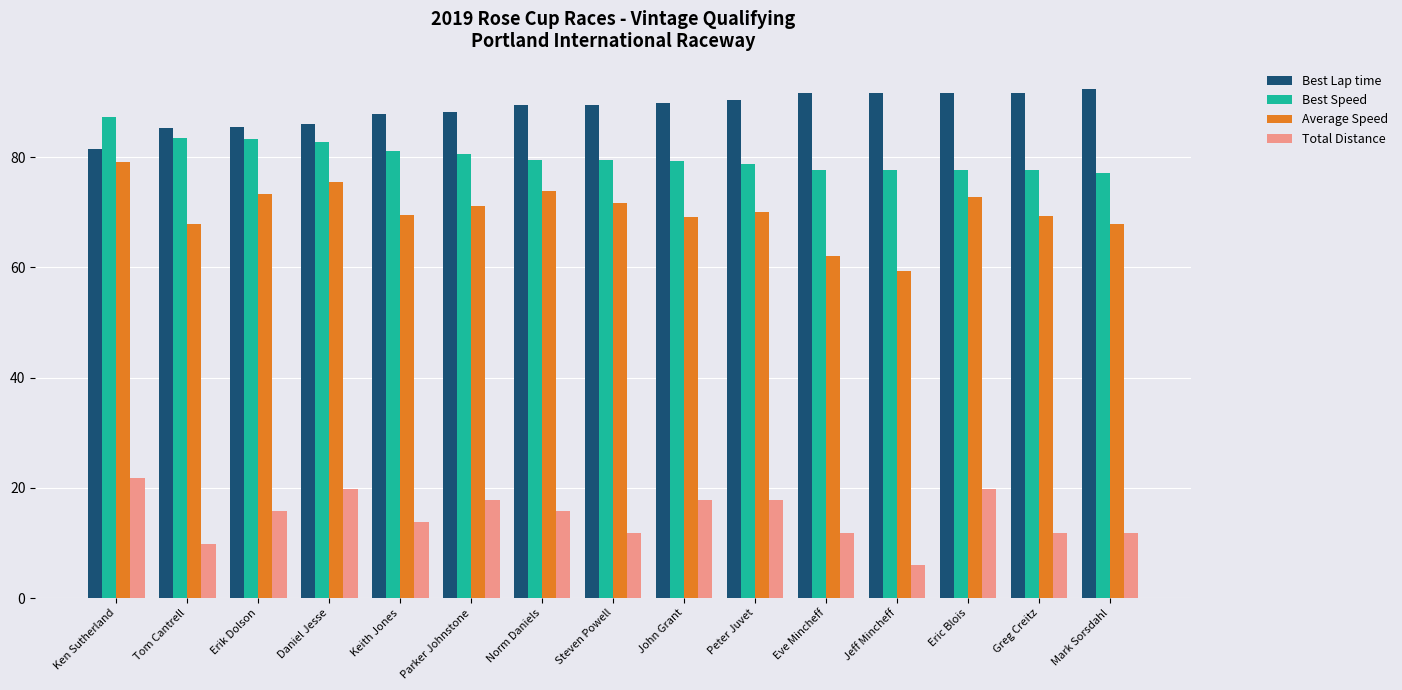

Where does the Average Speed series first go above 69?

Ken Sutherland